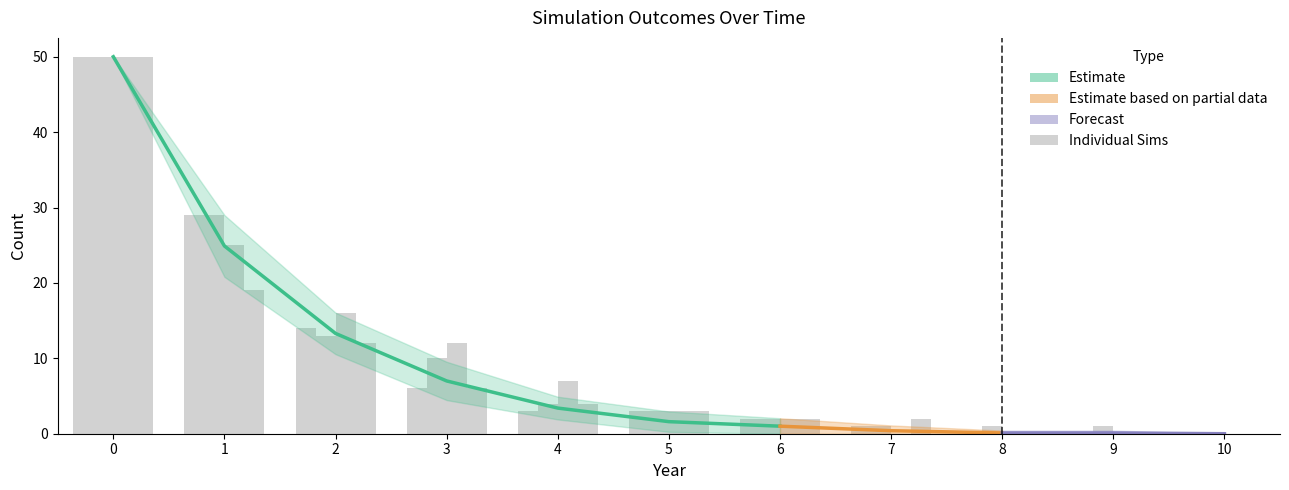

At how many categories does at least one series exceed 46?

1